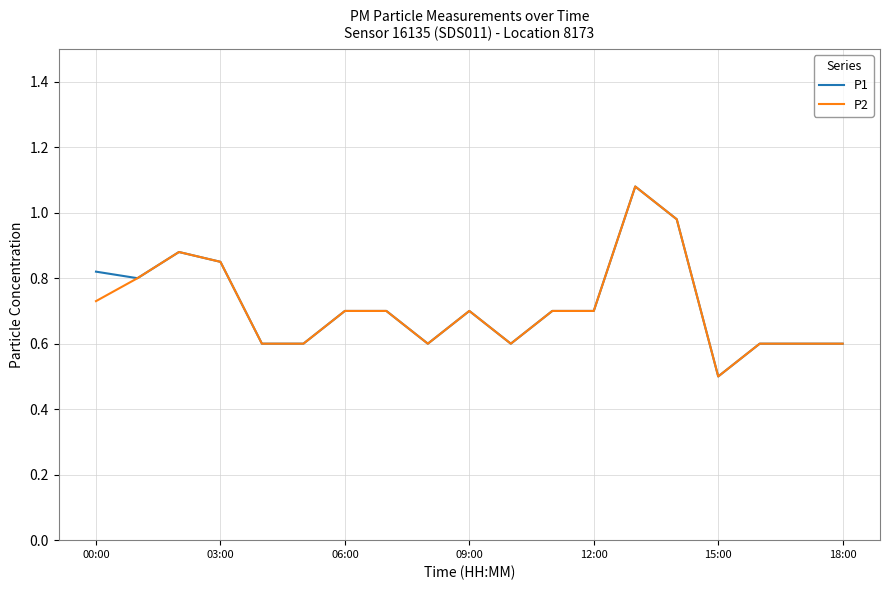

What is the minimum value shown in the chart?

0.5